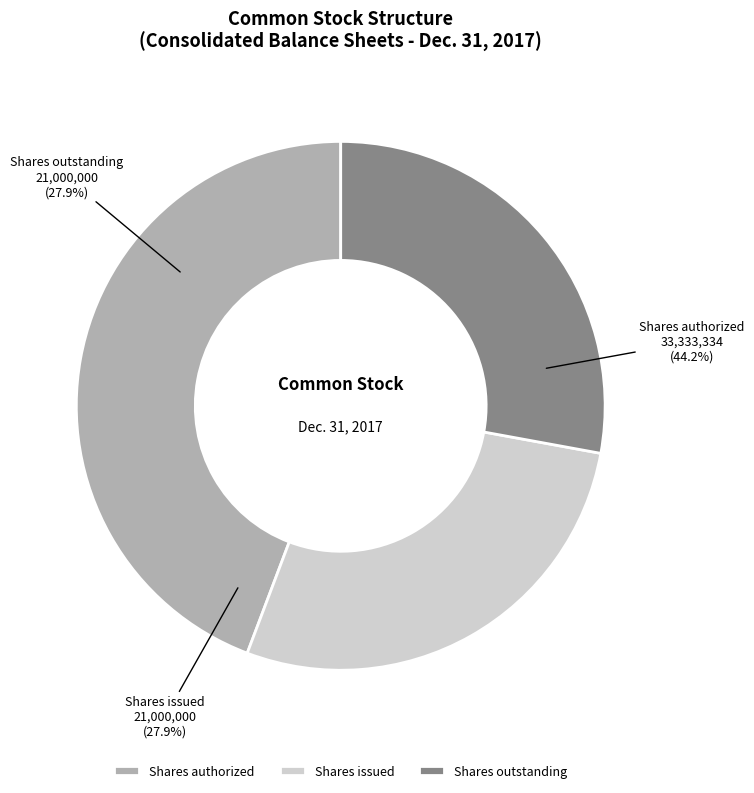

What is the largest slice in the pie chart?

Shares authorized